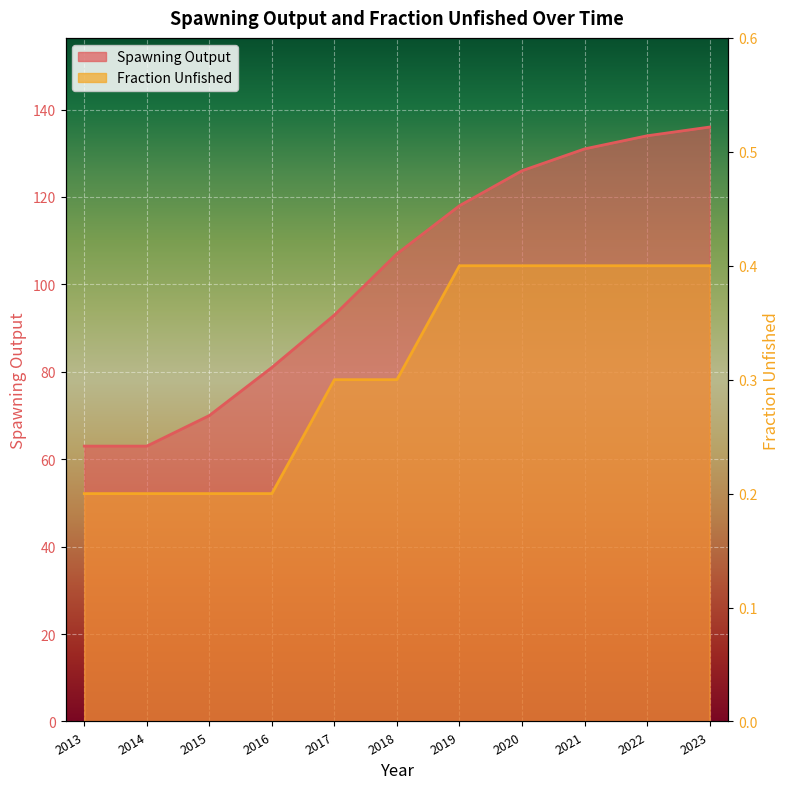

Between 2014 and 2020, which is larger?

2020